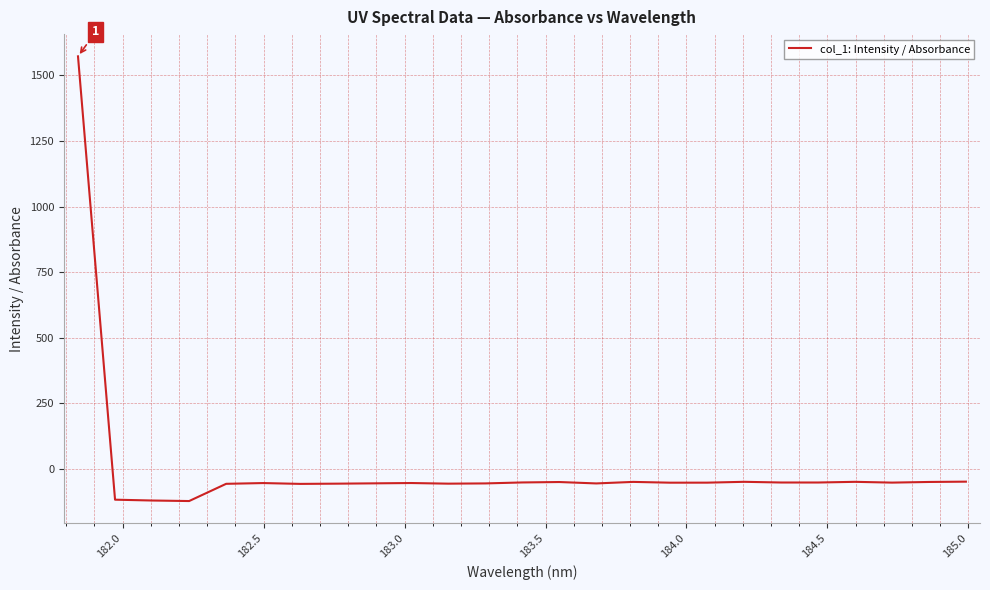

What is the difference between the second highest and minimum values?

73.9